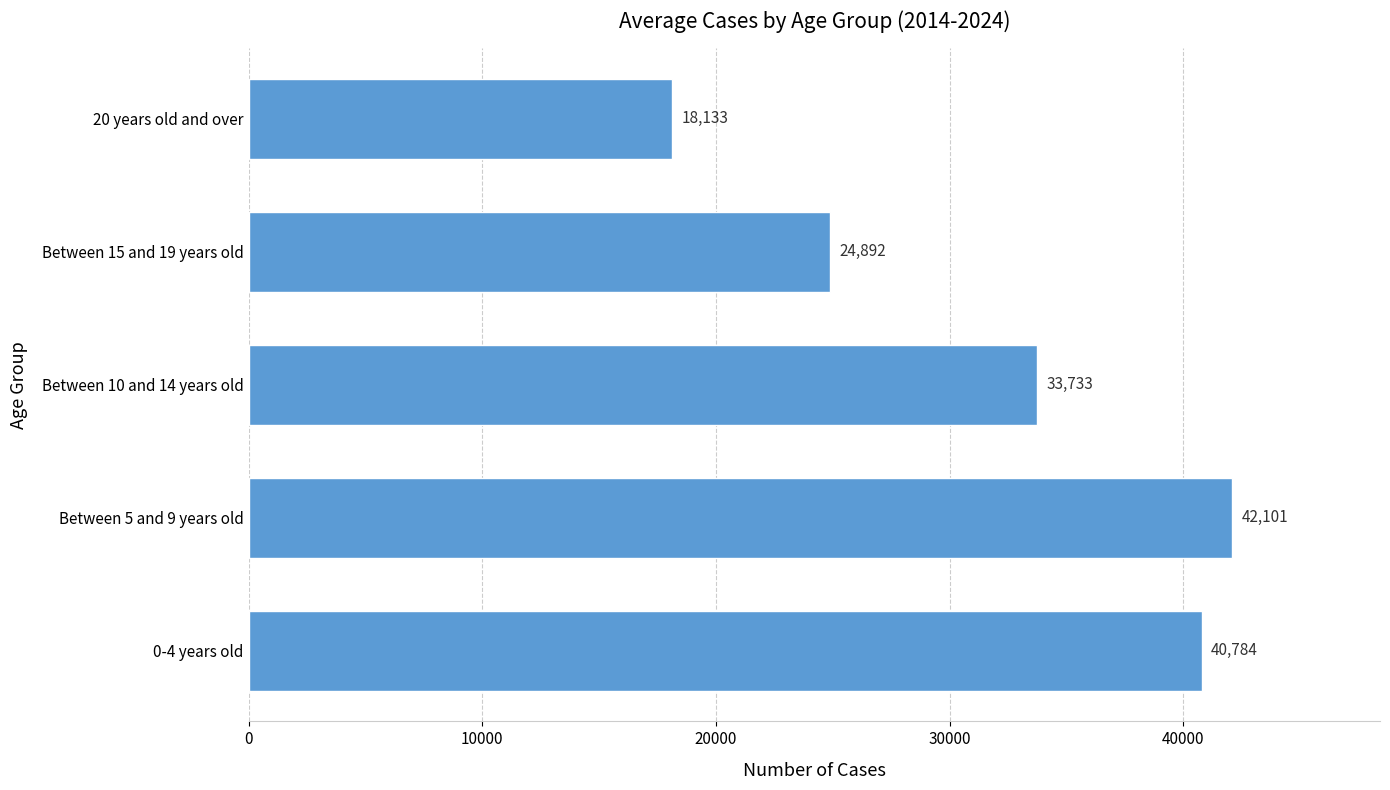

Reading bottom to top, what are all the values shown in this chart?

0-4 years old=40784	Between 5 and 9 years old=42101	Between 10 and 14 years old=33733	Between 15 and 19 years old=24892	20 years old and over=18133